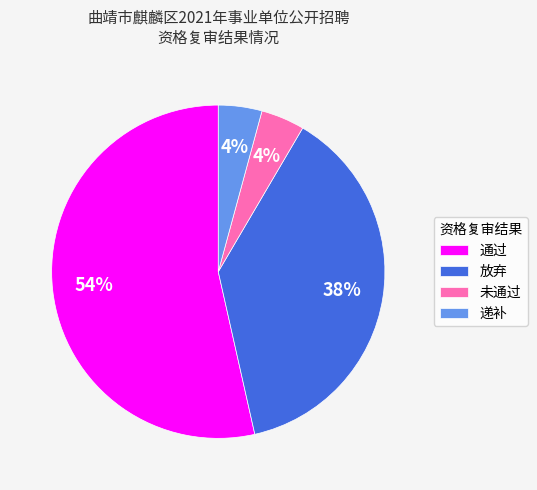

To the nearest percent, what portion does 通过 represent?

54%